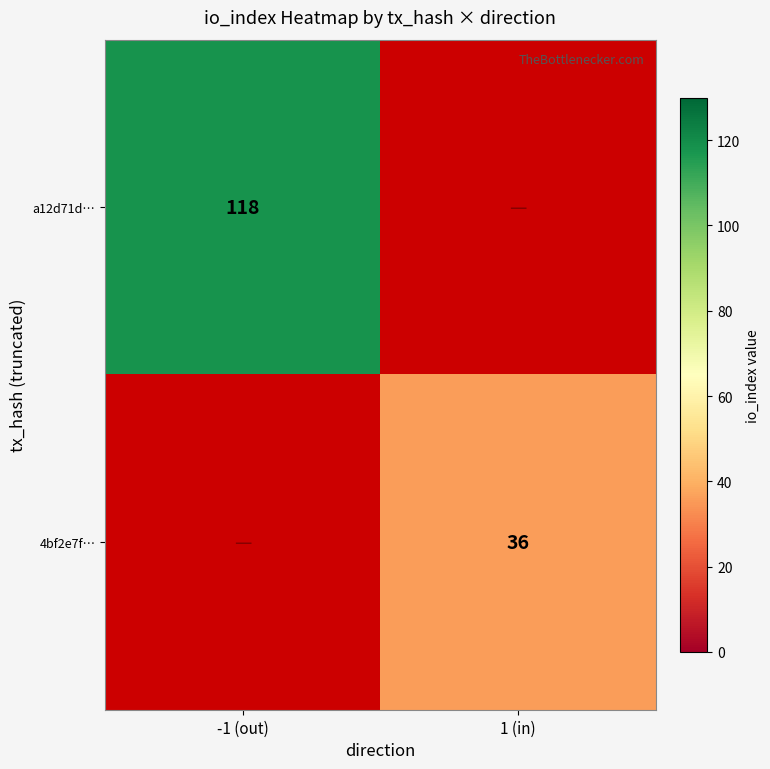

Is the value of a12d71d… at -1 (out) greater than the value of 4bf2e7f… at 1 (in)?

Yes